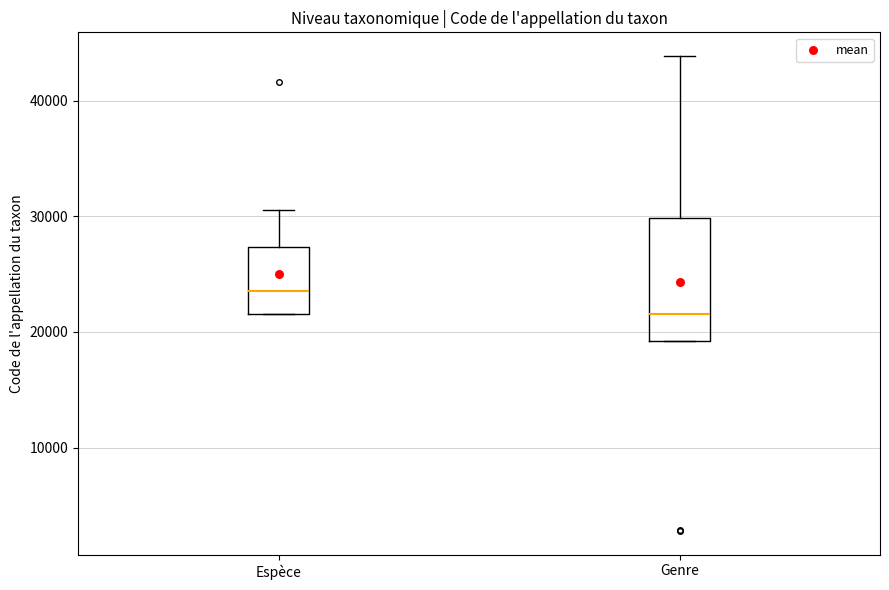

Reading left to right, transcribe this box plot: for each box, give where its median line is, the range the box spans, and where its two whiskers end, as read against the y-axis. The values are not printed on the chart, so give them approximately, as read against the axis.

Espèce: median 24000, box 22000 to 27000, whiskers 22000 to 31000
Genre: median 22000, box 19000 to 30000, whiskers 19000 to 44000